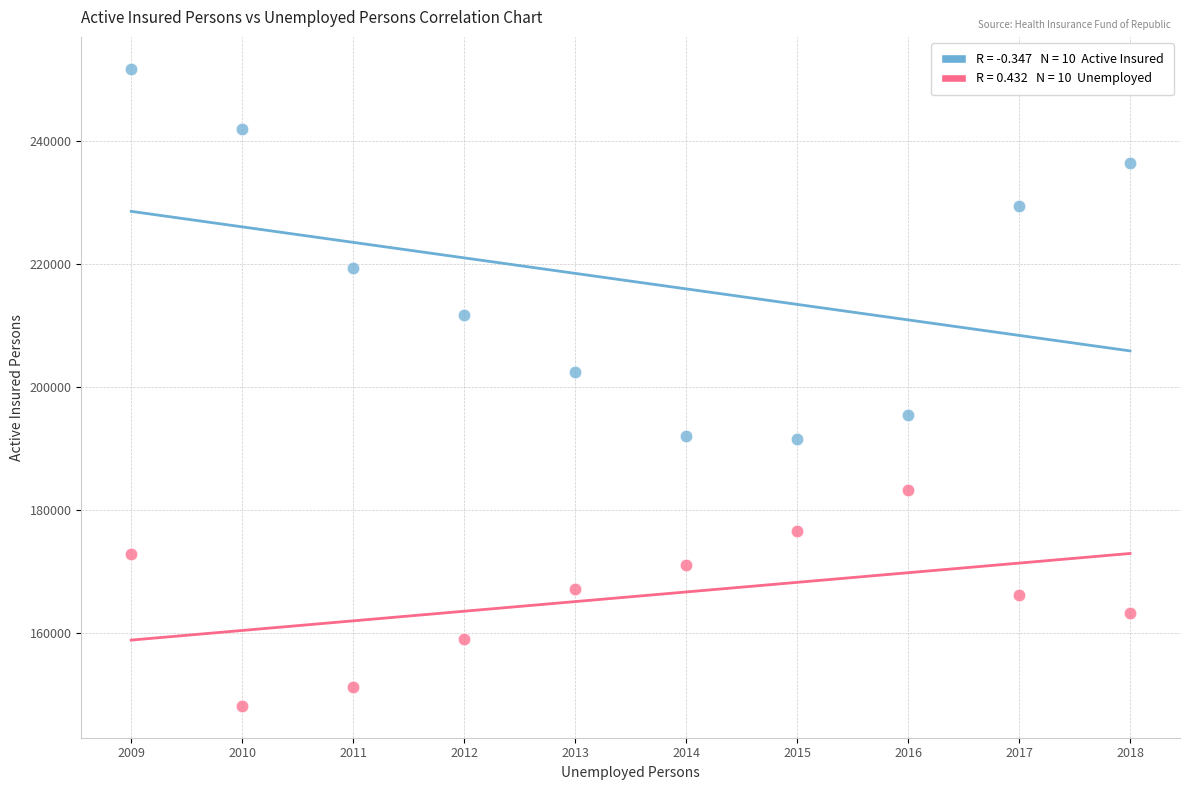

Across all data points, what is the range of Y values (max minus min)?

103721